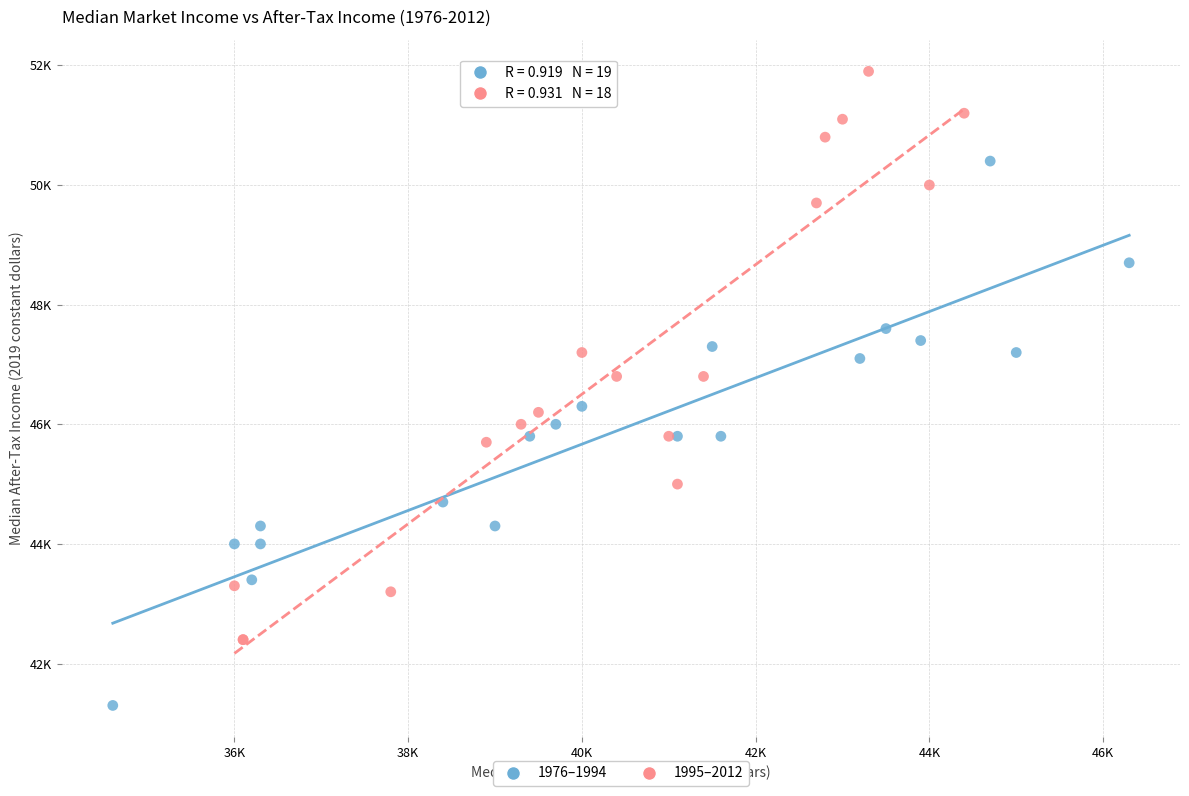

Which series reaches the maximum Y coordinate?

1995–2012